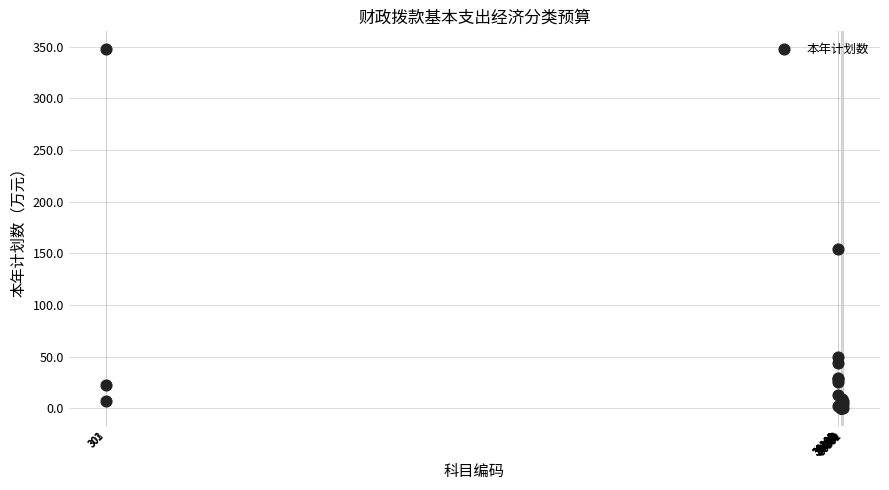

What Y value in the scatter plot is closest to 173?

154.5